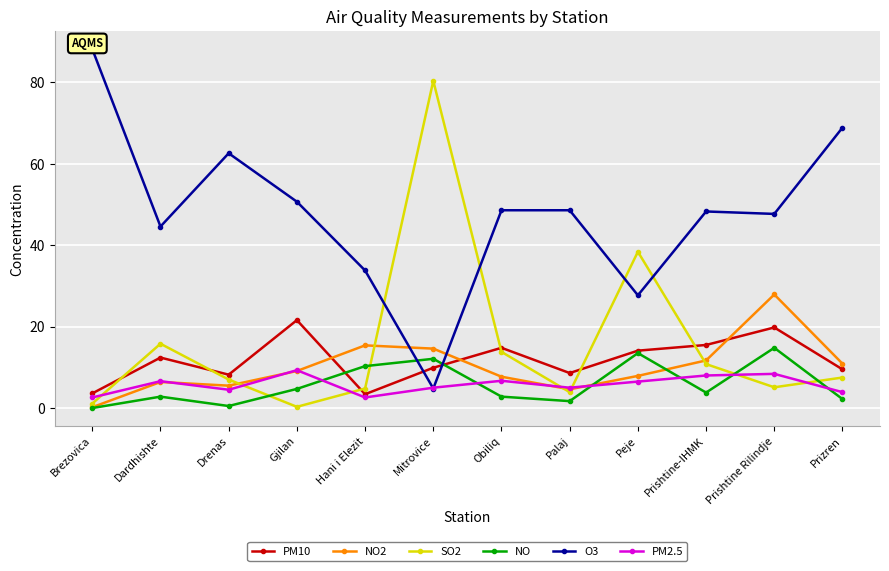

True or false: PM10 and PM2.5 cross at least once.

False